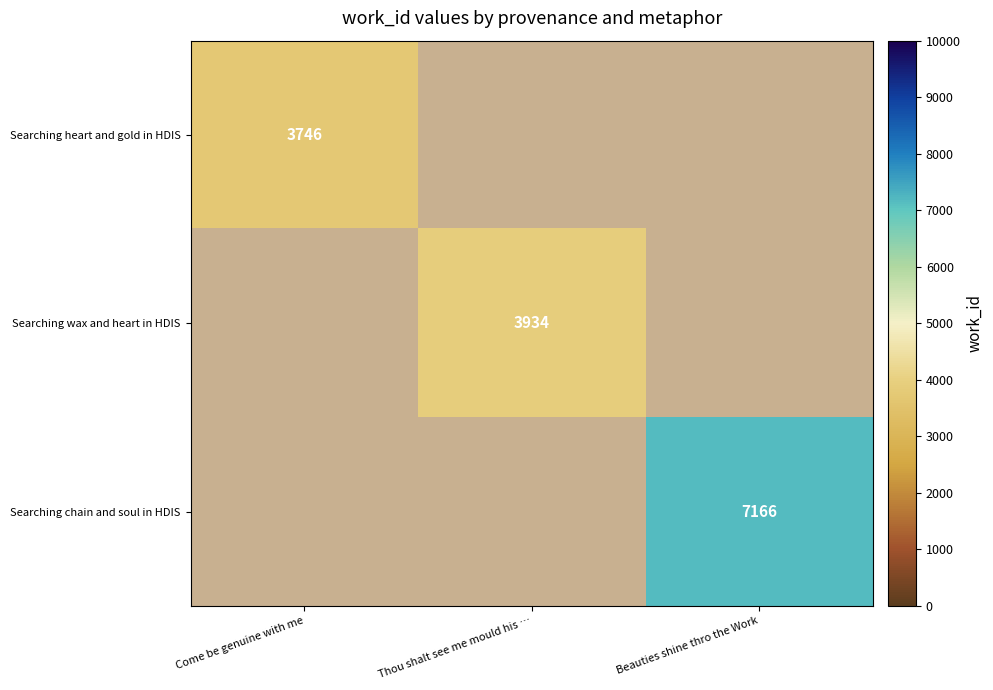

True or false: Searching heart and gold in HDIS has a value of 3746 at Come be genuine with me.

True